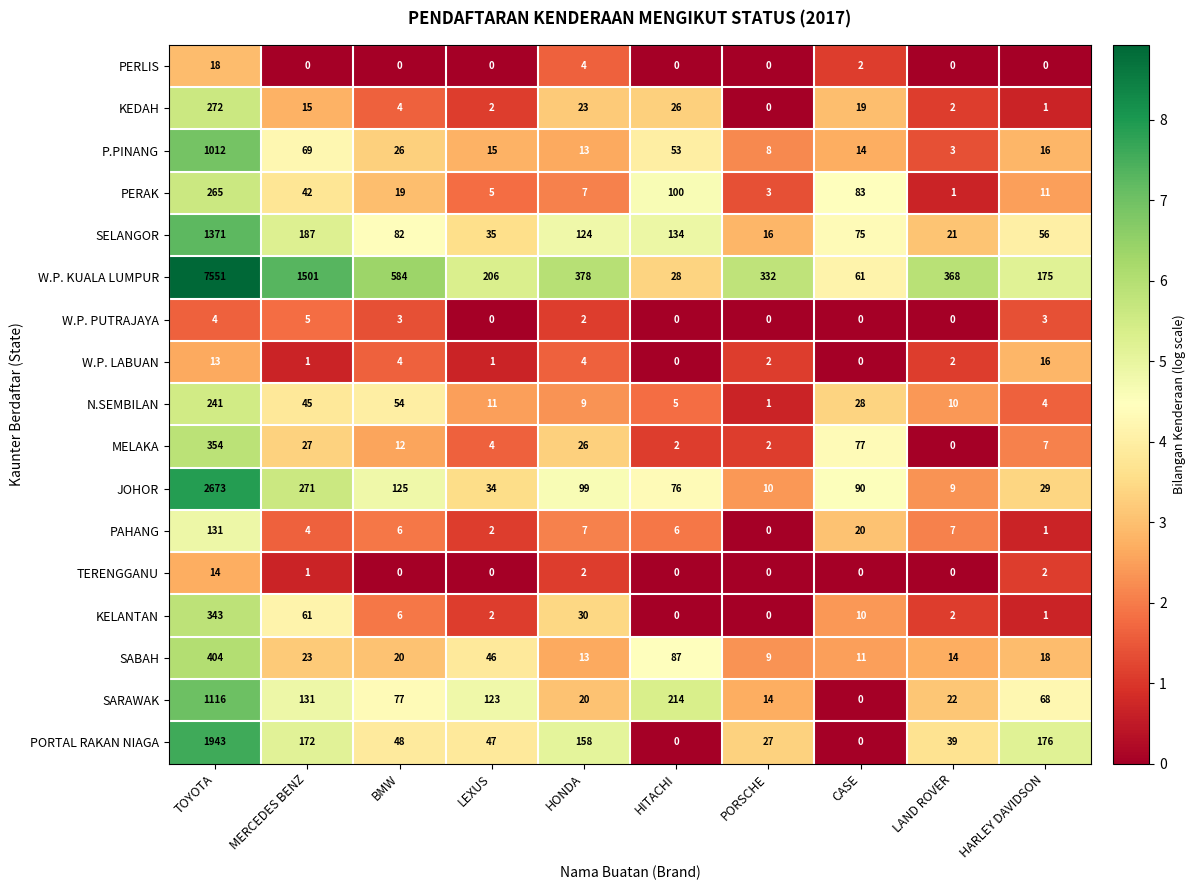

At how many categories does at least one series exceed 1?

10